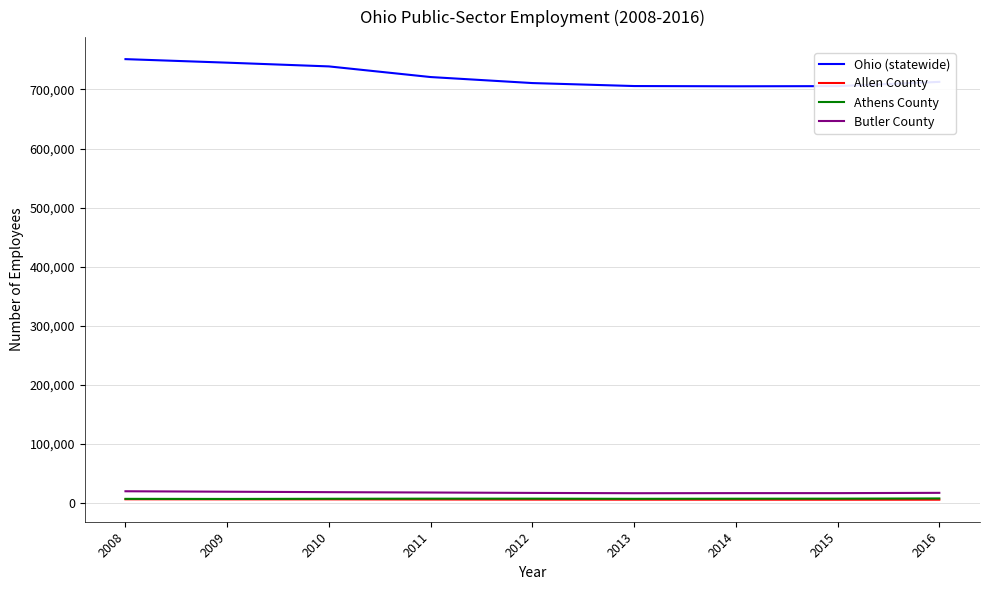

Count the number of categories in the chart.

9